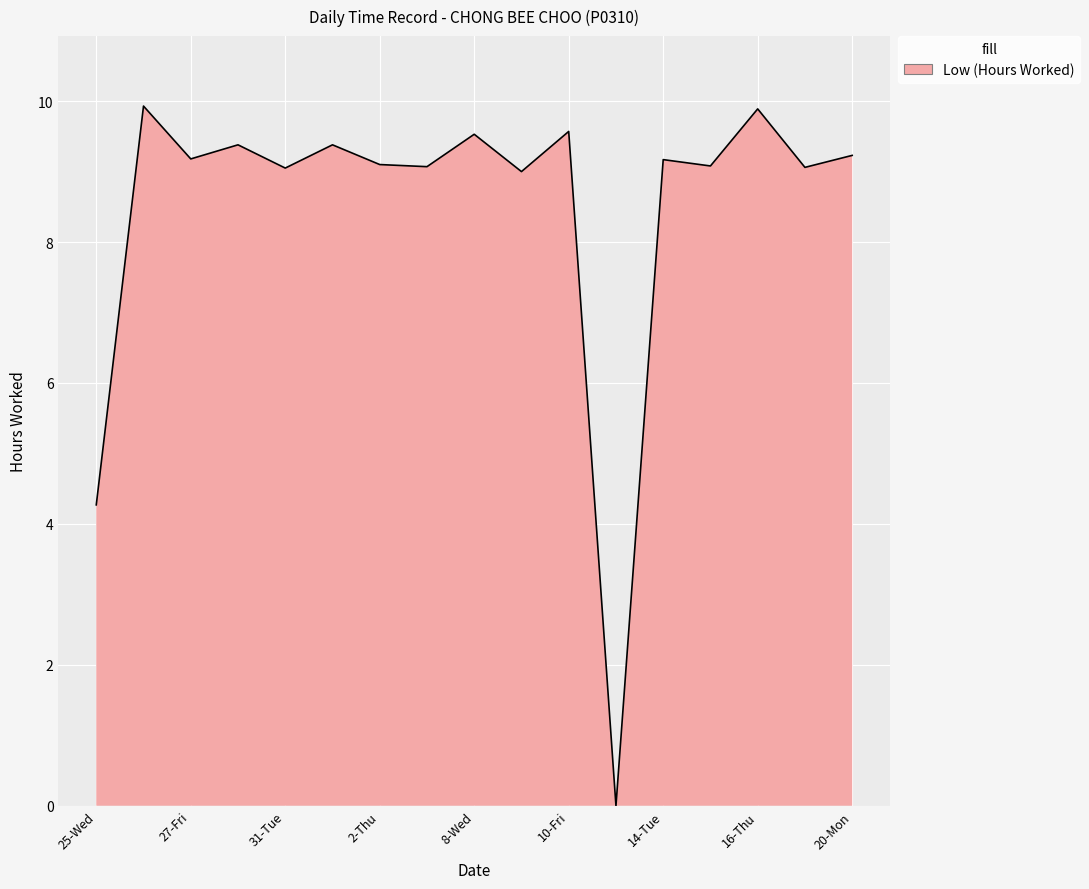

What is the maximum value shown in the chart?

9.9